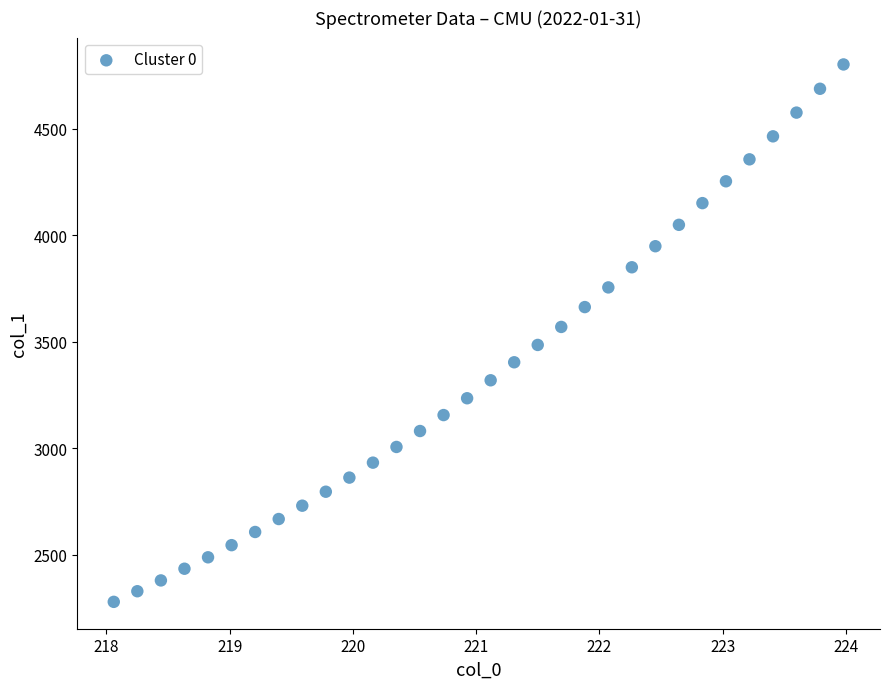

What is the range of Y values (max minus min)?

2524.1